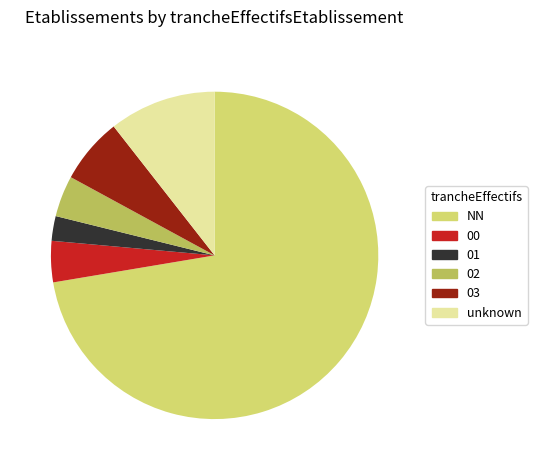

What is the smallest slice in the pie chart?

01